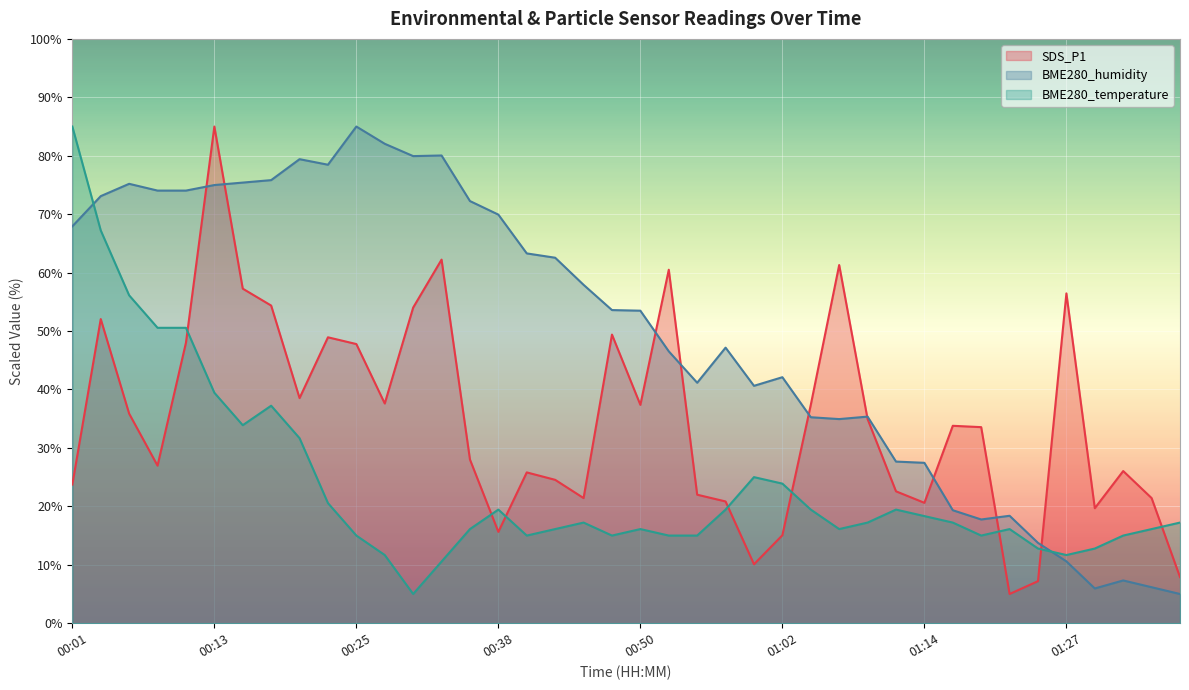

The SDS_P1 series shows 10.7 at 00:06. True or false?

False